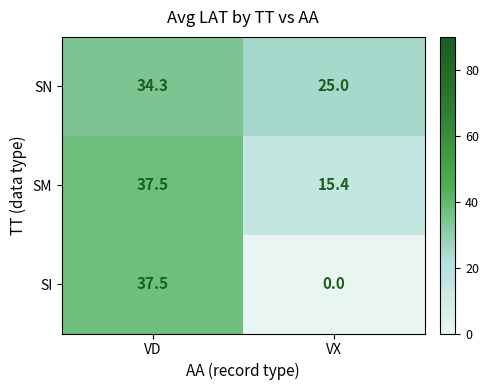

What is the spread (max minus min) of values at VD?

3.2